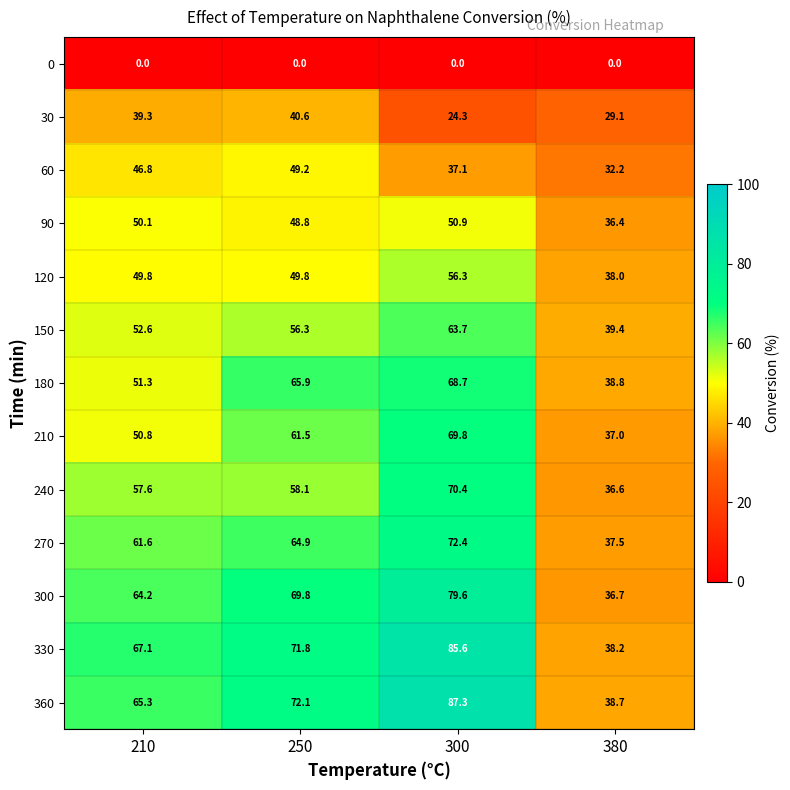

Which series has the largest total across all categories?

360